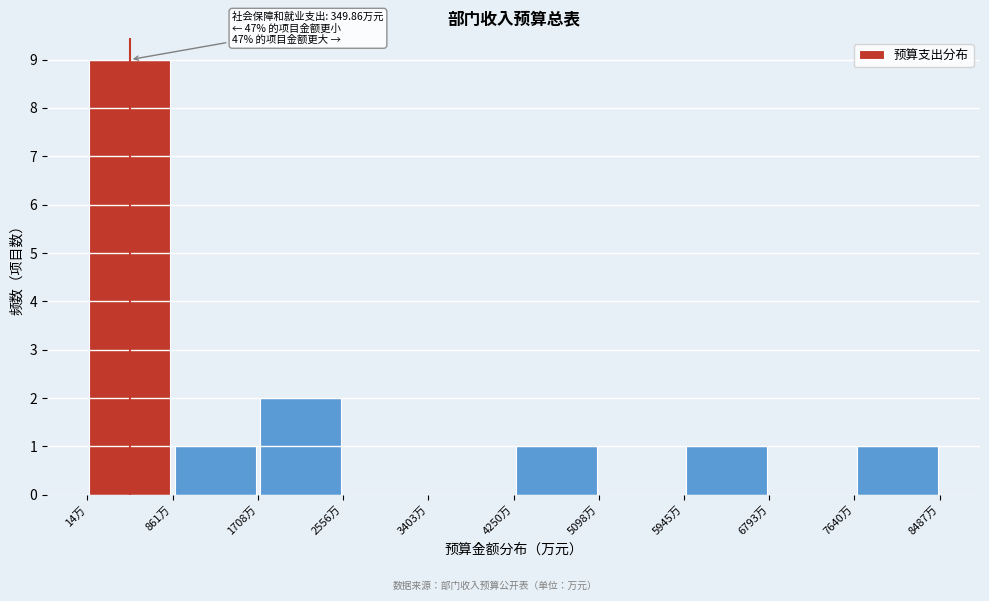

Over which range of the x-axis is the bar tallest?

0 to 900